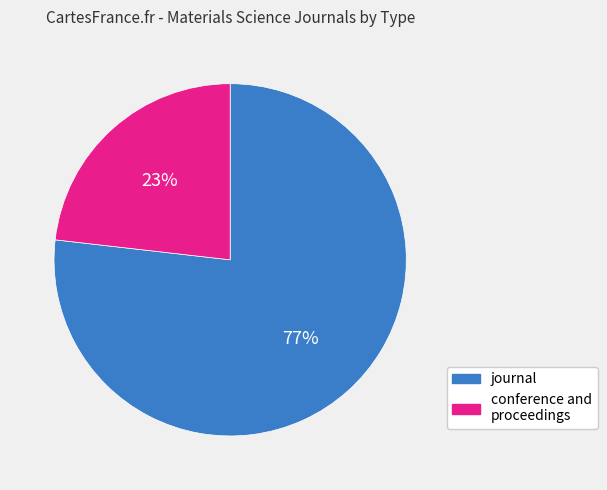

To the nearest percent, what is the average slice percentage?

50%